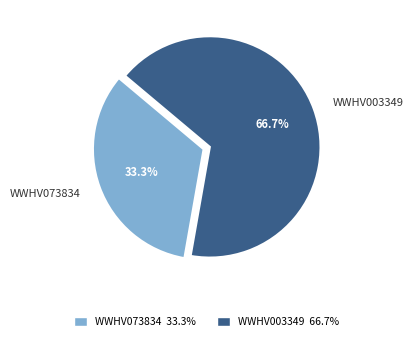

What is the ratio of the value at WWHV073834 to the value at WWHV003349?

0.5